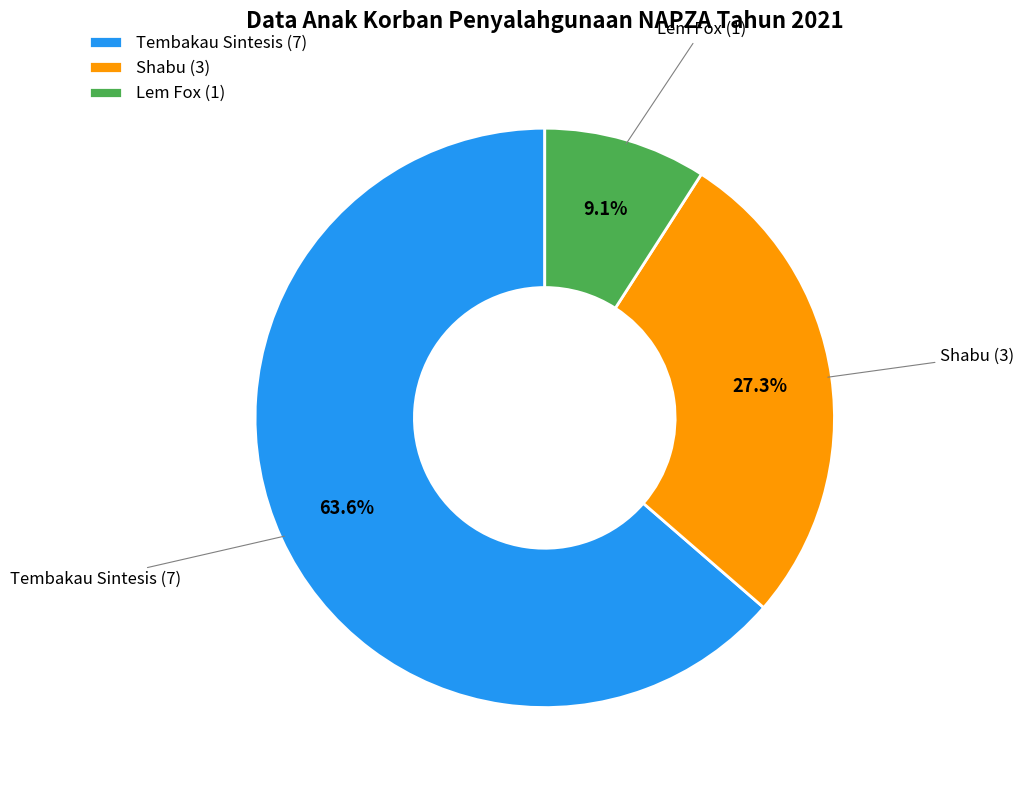

Which category accounts for the majority?

Tembakau Sintesis